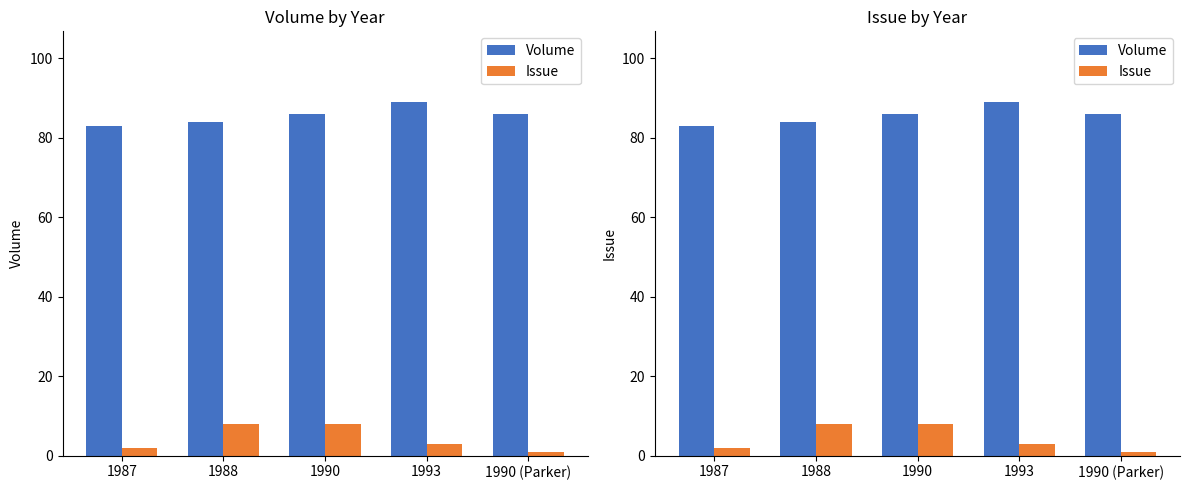

Between 1990 (Parker) and 1988, which is larger?

1990 (Parker)